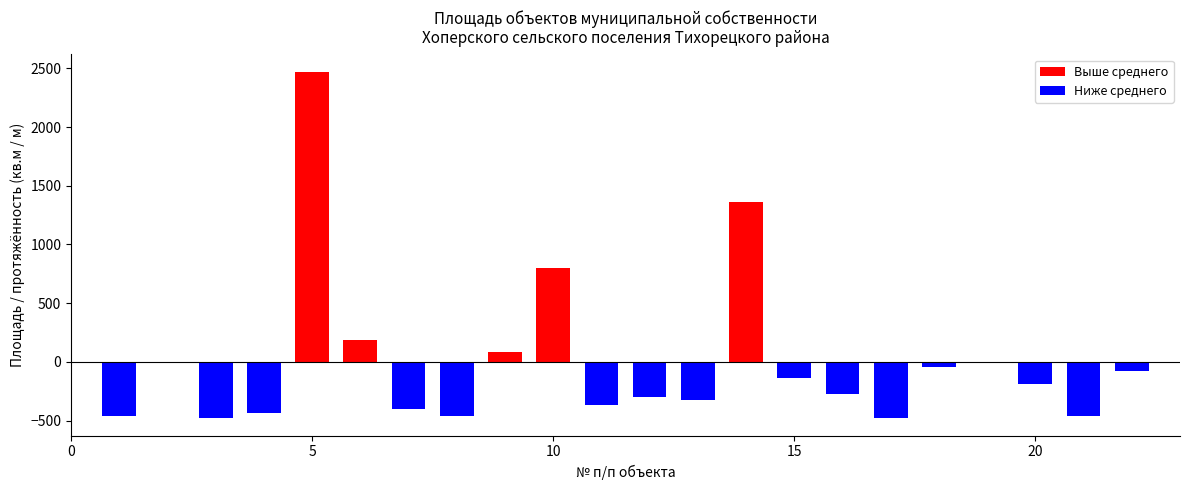

The value of Ниже среднего at 15 is -826.6. True or false?

False